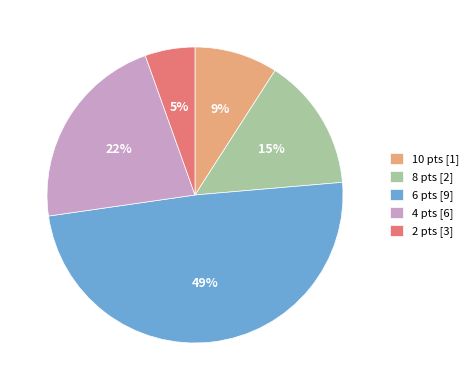

Combined, do 4 pts [6] and 6 pts [9] account for over 50%?

Yes